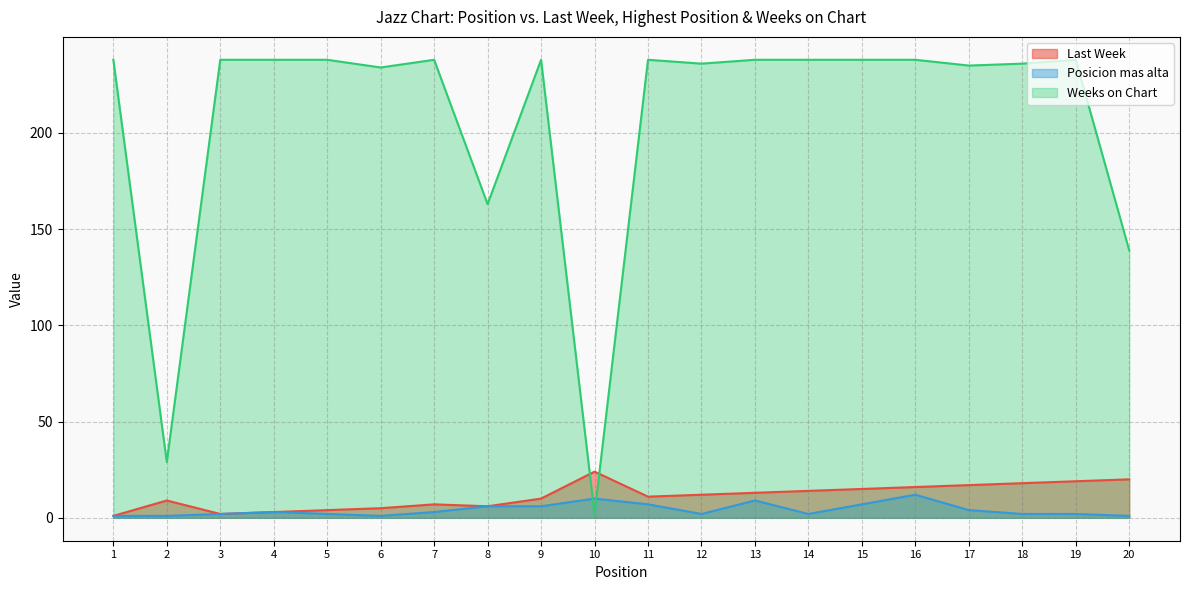

Which series has the largest total across all categories?

Weeks on Chart